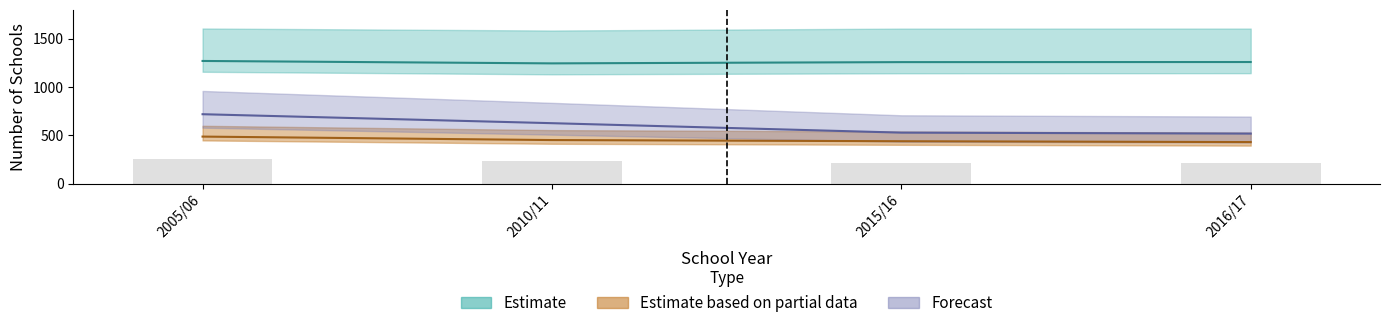

At which category is the sum across all series the highest?

2005/06